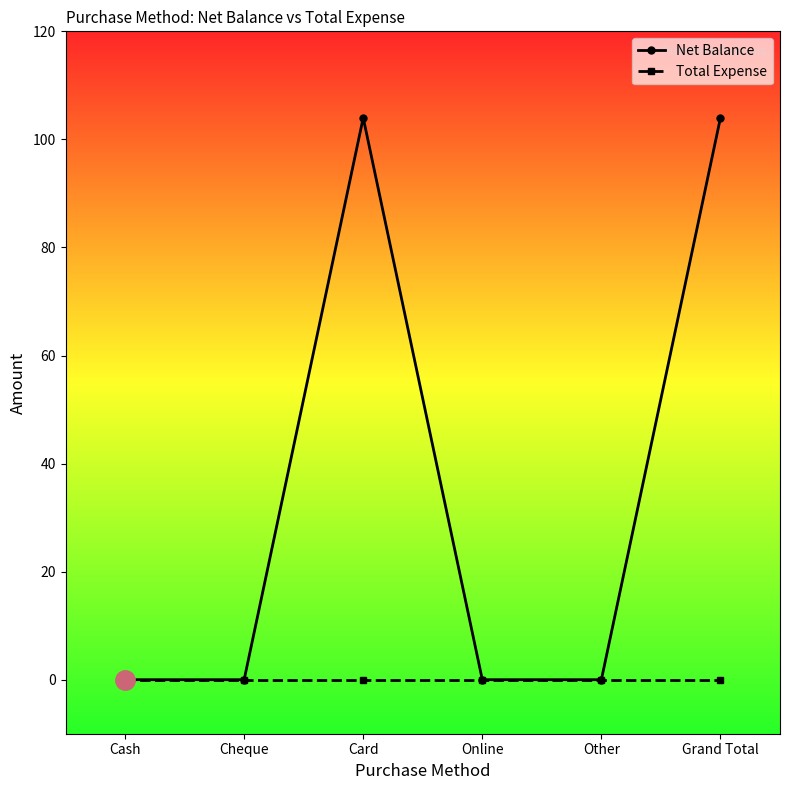

How many lines are shown in the chart?

2